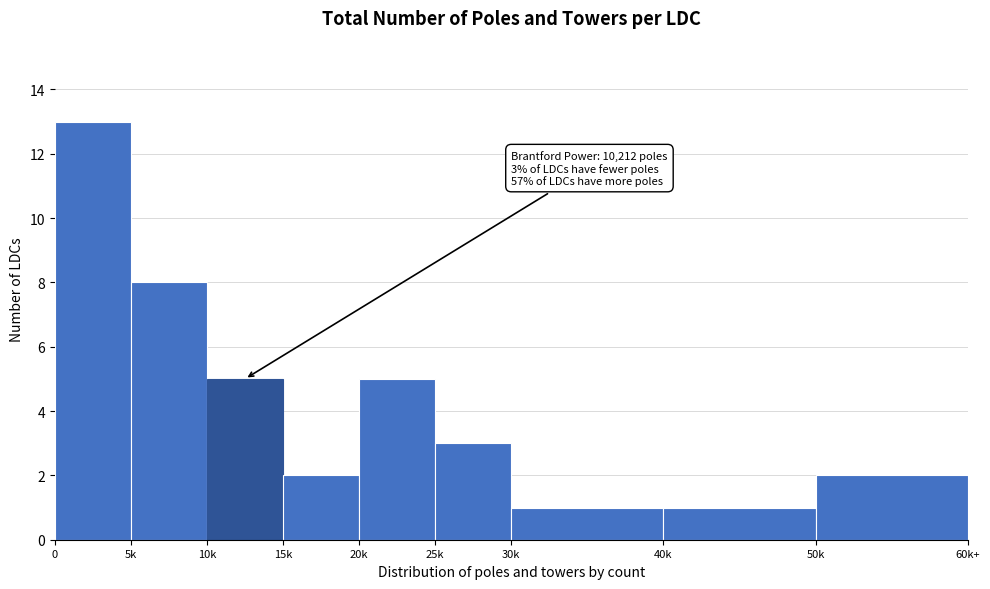

Reading left to right, transcribe all the data shown in this chart.

13	8	5	2	5	3	1	1	2